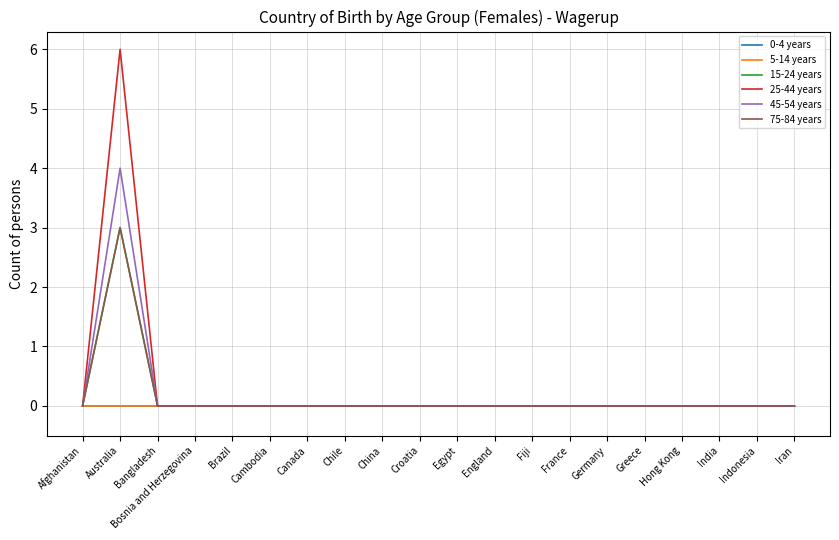

Between Brazil and Egypt, which is larger?

Brazil